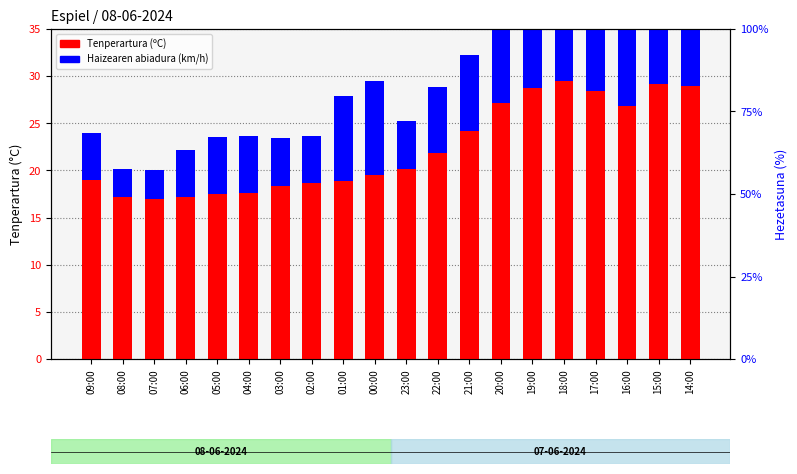

At which category does the chart reach its peak across all series?

18:00